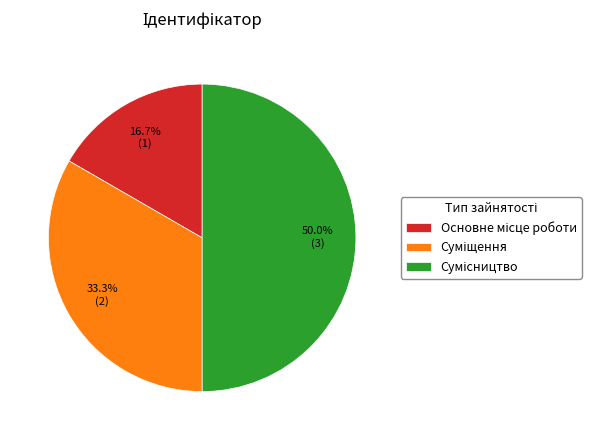

Is Сумісництво the majority of the pie?

No